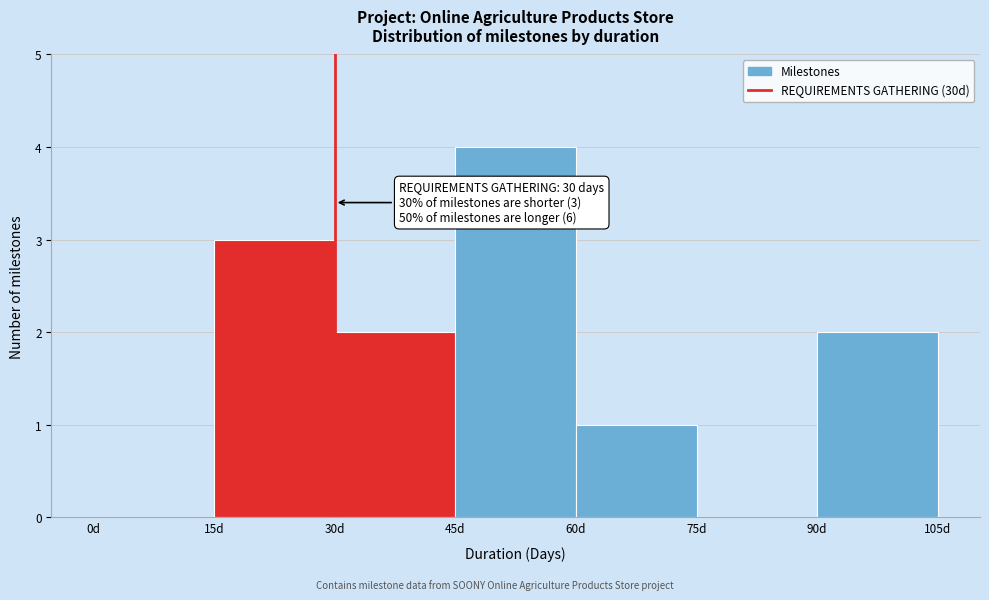

Which range on the x-axis has the tallest bar?

45 to 60